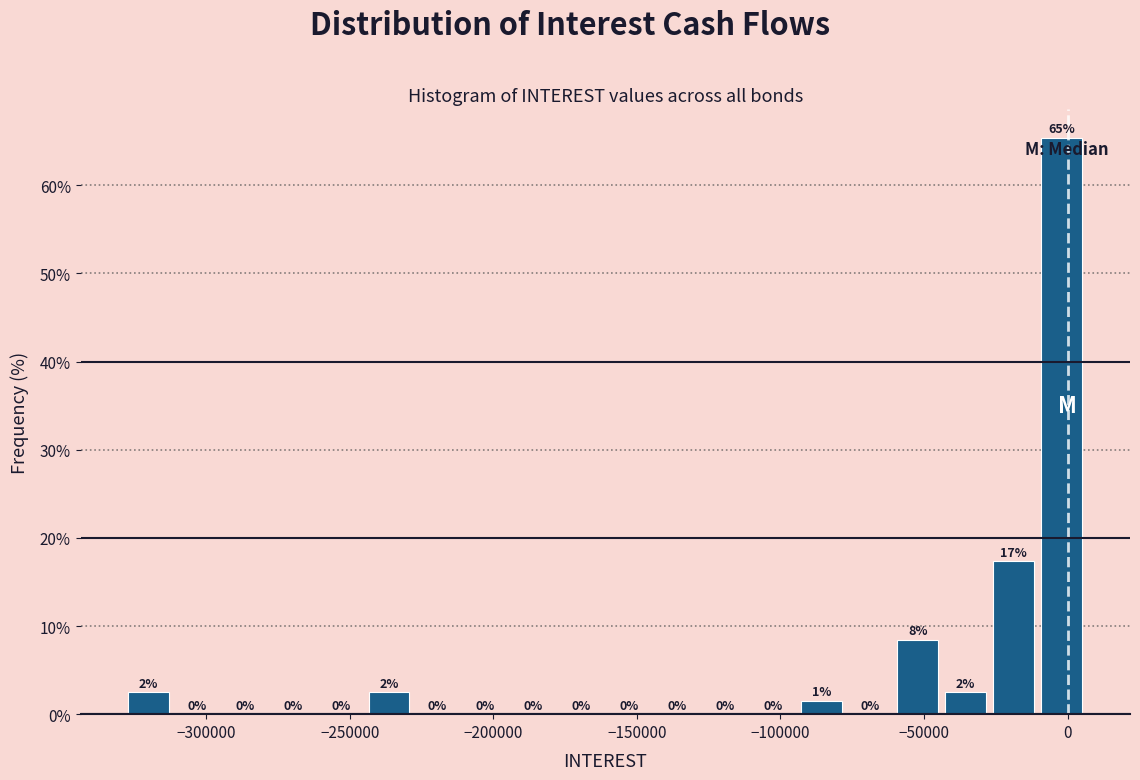

Around what value on the x-axis is the tallest bar? Give the approximate position of its centre, as read against the axis.

0